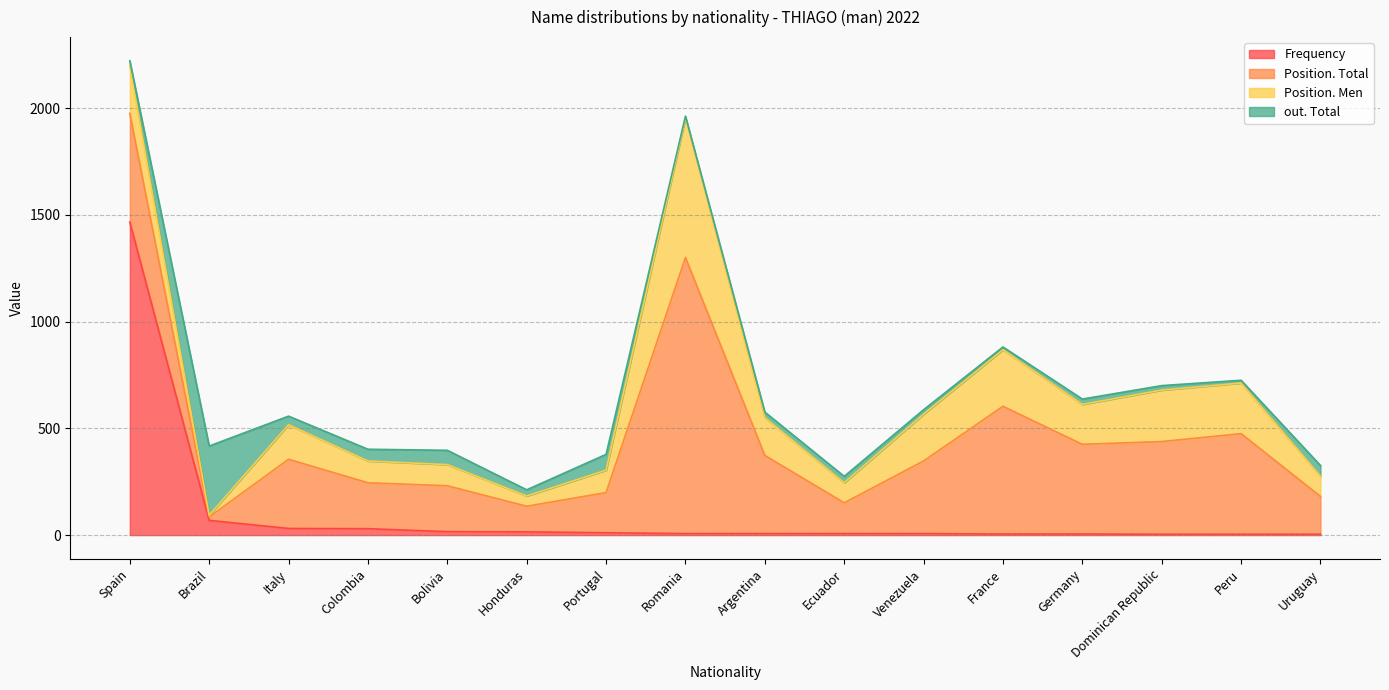

How many lines are shown in the chart?

4